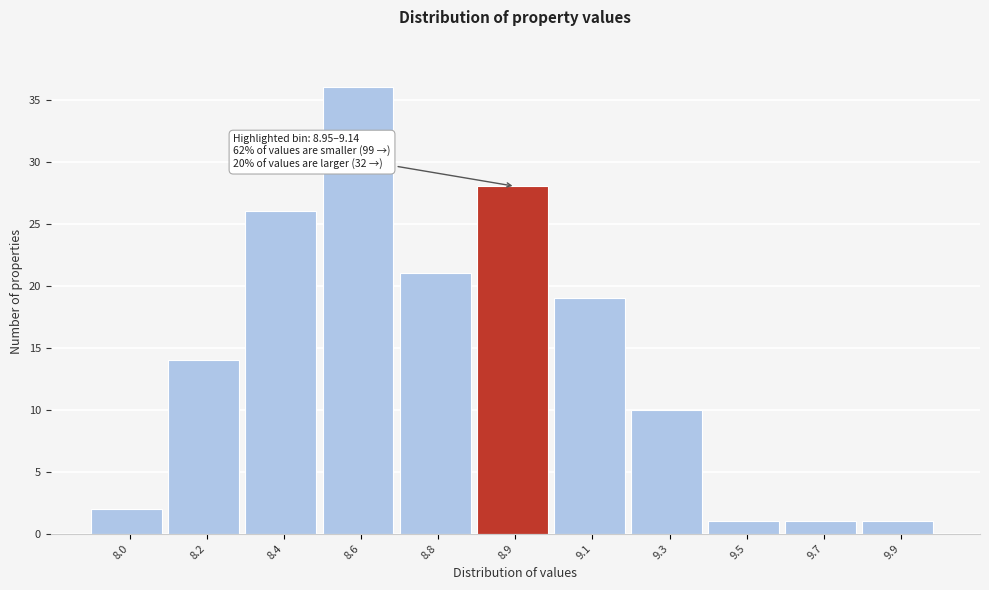

Reading left to right, transcribe all the data shown in this chart.

8.0=2	8.2=14	8.4=26	8.6=36	8.8=21	8.9=28	9.1=19	9.3=10	9.5=1	9.7=1	9.9=1